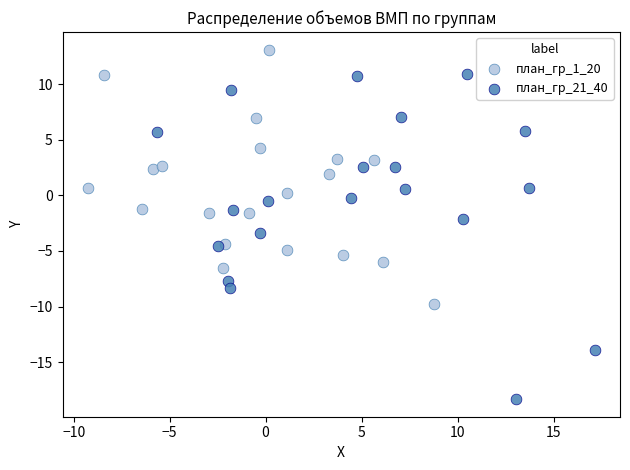

Which series reaches the minimum Y coordinate?

план_гр_21_40